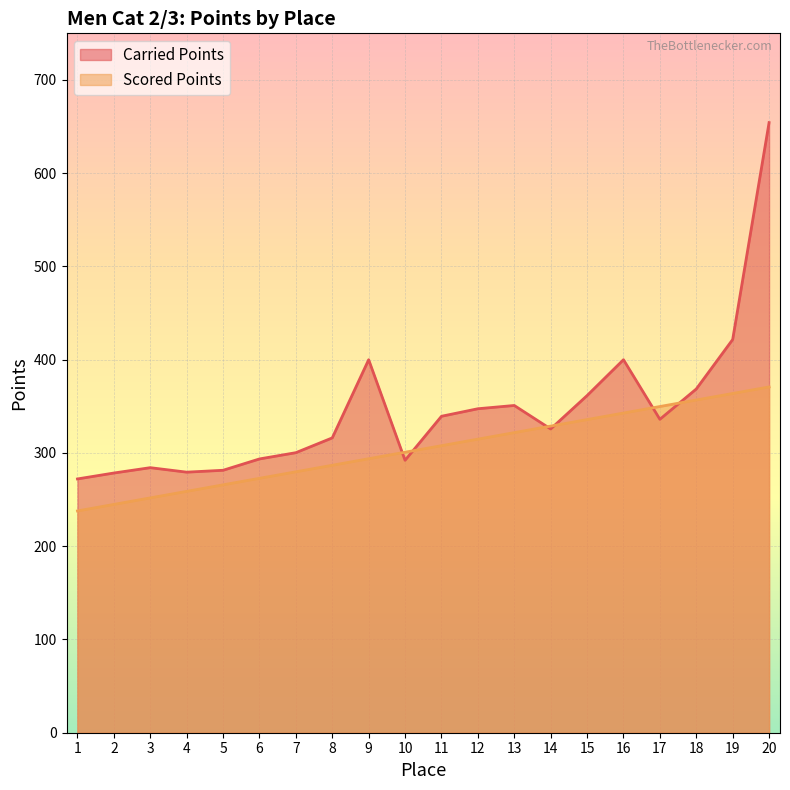

True or false: Scored Points and Carried Points cross at least once.

True